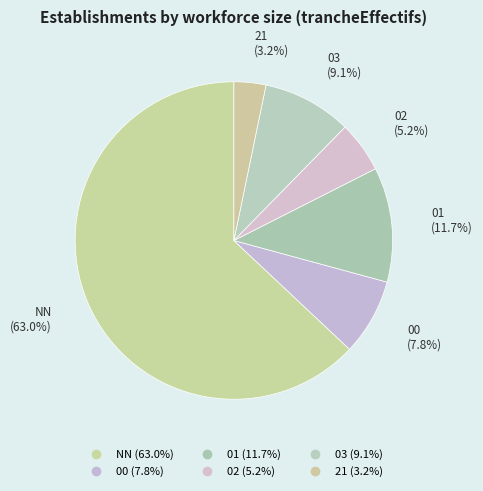

Does 03 represent more than half of the total?

No